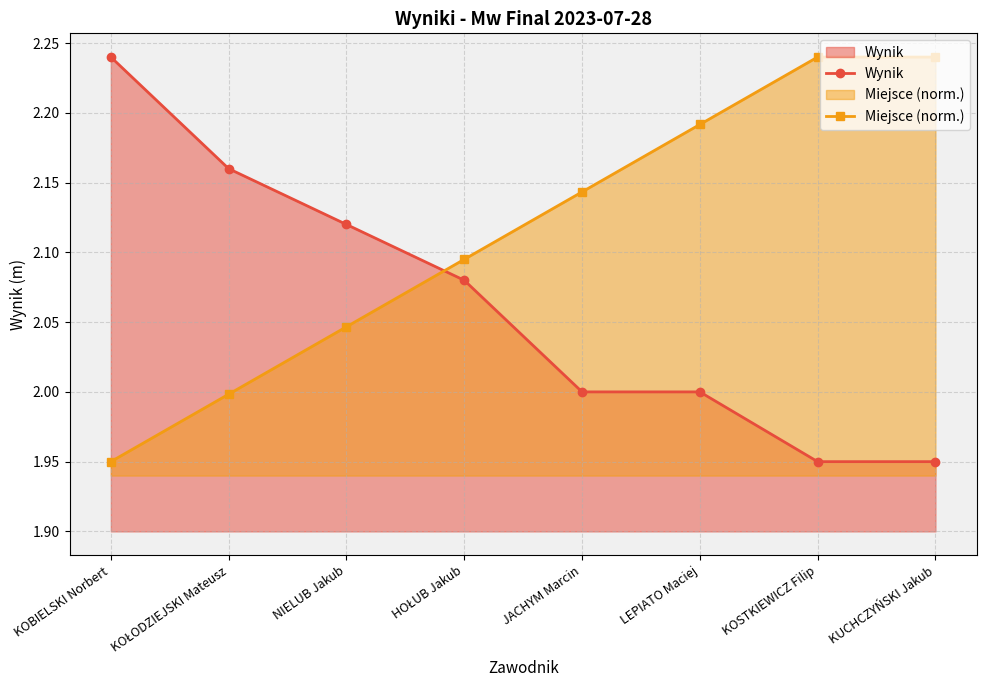

What are all the series names shown in the legend?

Wynik, Miejsce (norm.)